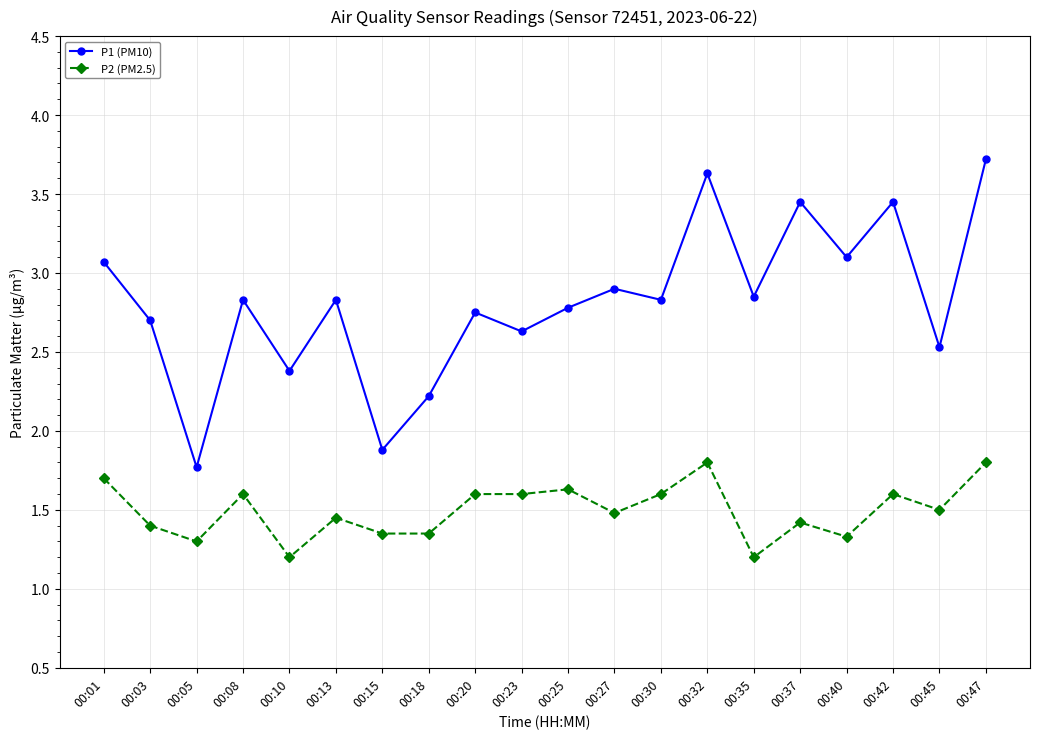

Where is P1 (PM10) nearest to the value 2?

00:15